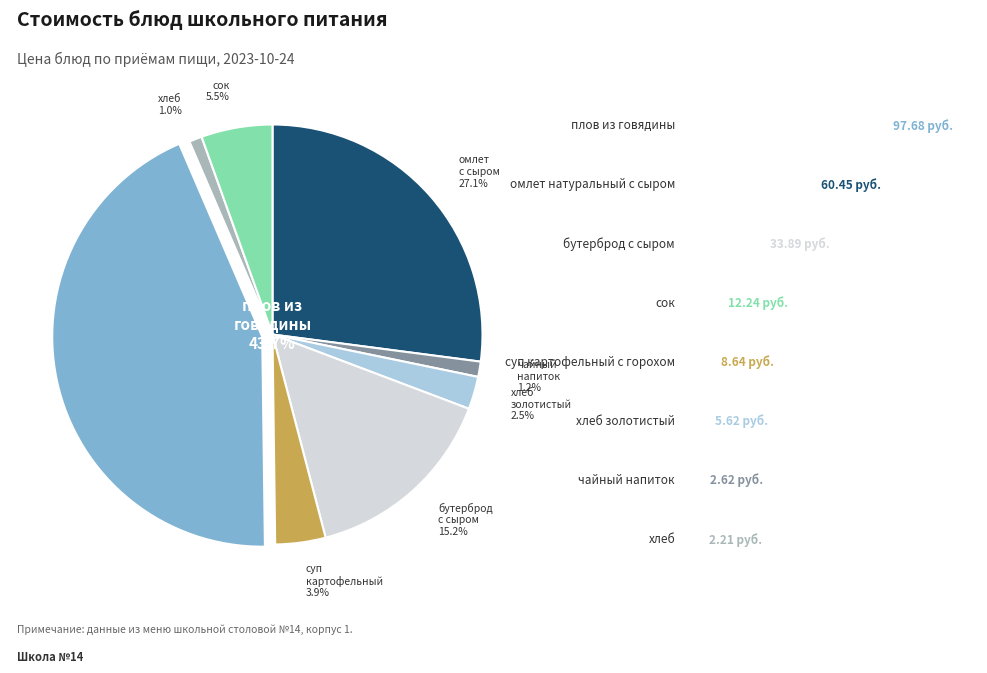

What is the change in value from хлеб золотистый to сок?

+6.6